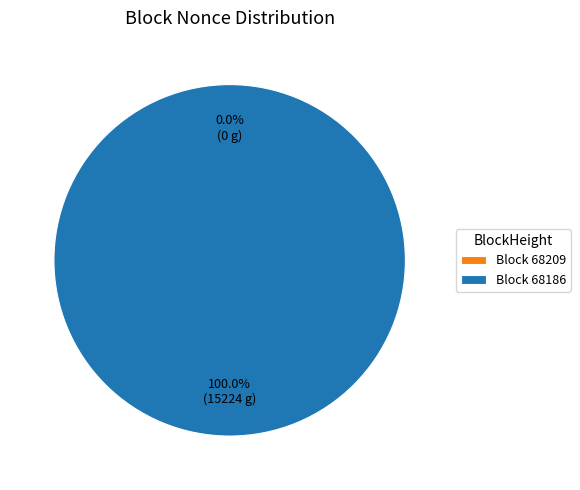

Does 68186 account for over 50% of the chart?

Yes